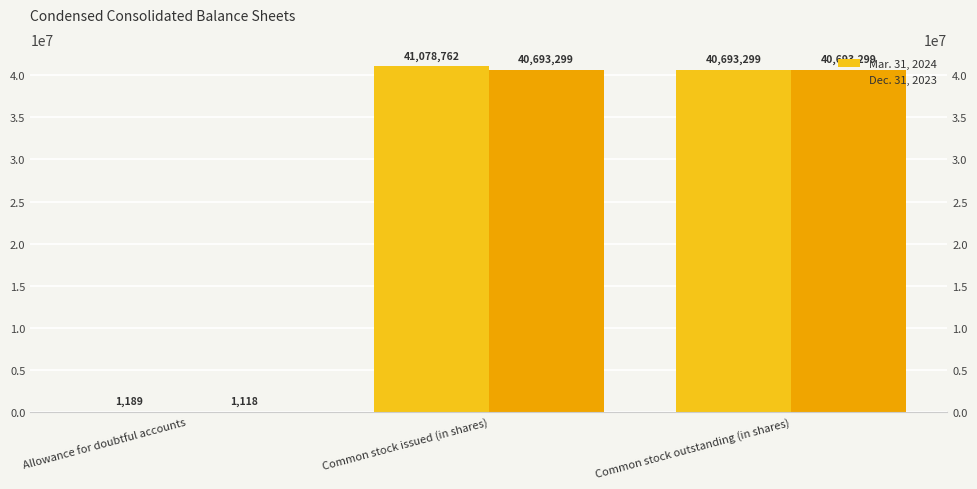

How many bars are there in each group?

2